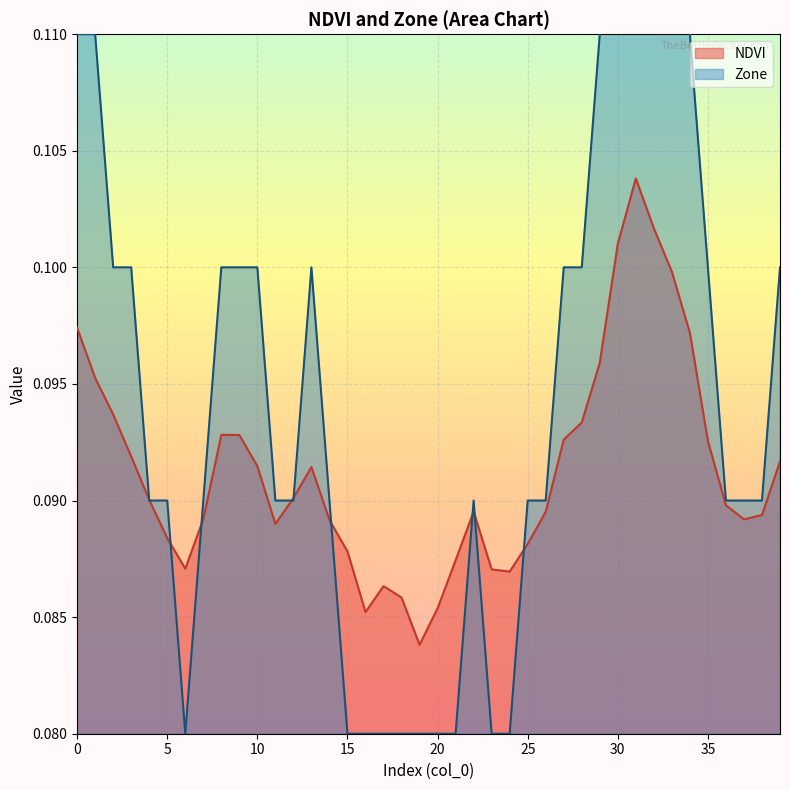

What is the average value of the Zone series?

0.1